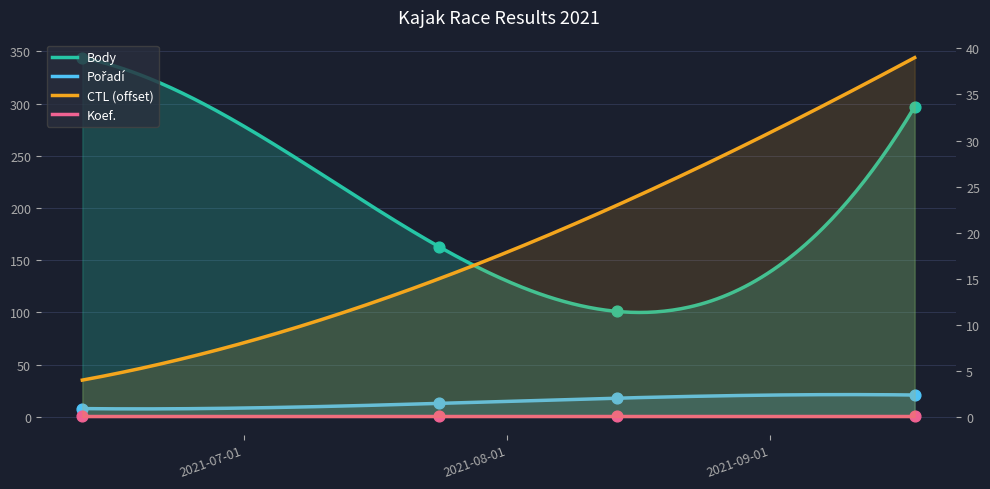

At how many categories does at least one series exceed 79?

4